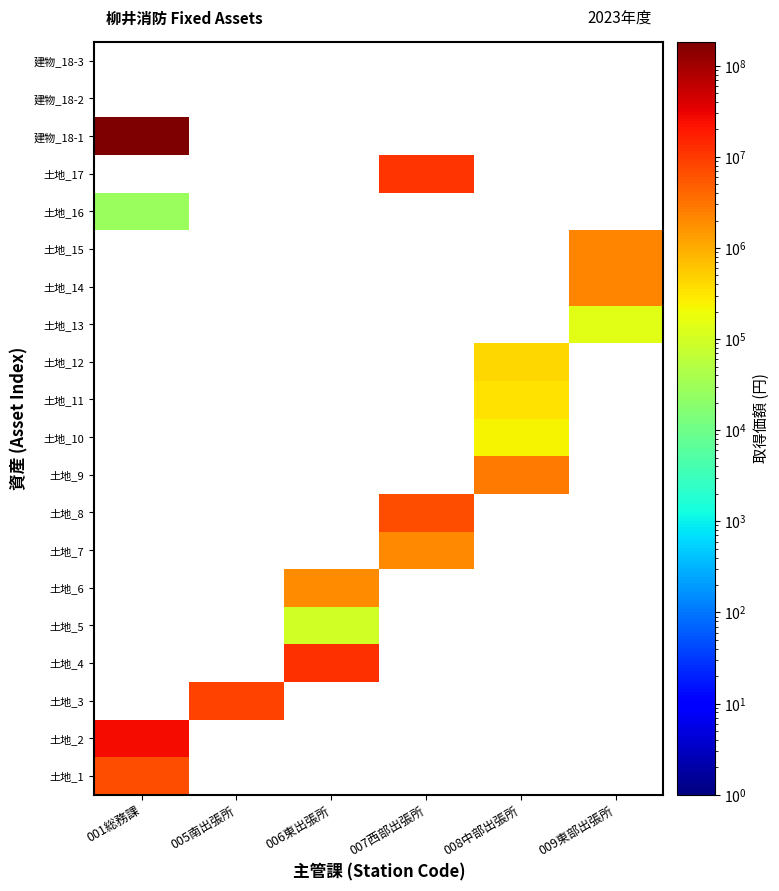

Reading right to left, extract all data points from this chart.

土地_1: 009東部出張所=0	008中部出張所=0	007西部出張所=0	006東出張所=0	005南出張所=0	001総務課=6927217
土地_2: 009東部出張所=0	008中部出張所=0	007西部出張所=0	006東出張所=0	005南出張所=0	001総務課=25909934
土地_3: 009東部出張所=0	008中部出張所=0	007西部出張所=0	006東出張所=0	005南出張所=8637081	001総務課=0
土地_4: 009東部出張所=0	008中部出張所=0	007西部出張所=0	006東出張所=12456123	005南出張所=0	001総務課=0
土地_5: 009東部出張所=0	008中部出張所=0	007西部出張所=0	006東出張所=93652	005南出張所=0	001総務課=0
土地_6: 009東部出張所=0	008中部出張所=0	007西部出張所=0	006東出張所=1879008	005南出張所=0	001総務課=0
土地_7: 009東部出張所=0	008中部出張所=0	007西部出張所=2027711	006東出張所=0	005南出張所=0	001総務課=0
土地_8: 009東部出張所=0	008中部出張所=0	007西部出張所=6678137	006東出張所=0	005南出張所=0	001総務課=0
土地_9: 009東部出張所=0	008中部出張所=2754790	007西部出張所=0	006東出張所=0	005南出張所=0	001総務課=0
土地_10: 009東部出張所=0	008中部出張所=234870	007西部出張所=0	006東出張所=0	005南出張所=0	001総務課=0
土地_11: 009東部出張所=0	008中部出張所=336020	007西部出張所=0	006東出張所=0	005南出張所=0	001総務課=0
土地_12: 009東部出張所=0	008中部出張所=438424	007西部出張所=0	006東出張所=0	005南出張所=0	001総務課=0
土地_13: 009東部出張所=140922	008中部出張所=0	007西部出張所=0	006東出張所=0	005南出張所=0	001総務課=0
土地_14: 009東部出張所=2121659	008中部出張所=0	007西部出張所=0	006東出張所=0	005南出張所=0	001総務課=0
土地_15: 009東部出張所=2152975	008中部出張所=0	007西部出張所=0	006東出張所=0	005南出張所=0	001総務課=0
土地_16: 009東部出張所=0	008中部出張所=0	007西部出張所=0	006東出張所=0	005南出張所=0	001総務課=27690
土地_17: 009東部出張所=0	008中部出張所=0	007西部出張所=10866652	006東出張所=0	005南出張所=0	001総務課=0
建物_18-1: 009東部出張所=0	008中部出張所=0	007西部出張所=0	006東出張所=0	005南出張所=0	001総務課=182750399
建物_18-2: 009東部出張所=0	008中部出張所=0	007西部出張所=0	006東出張所=0	005南出張所=0	001総務課=0
建物_18-3: 009東部出張所=0	008中部出張所=0	007西部出張所=0	006東出張所=0	005南出張所=0	001総務課=0